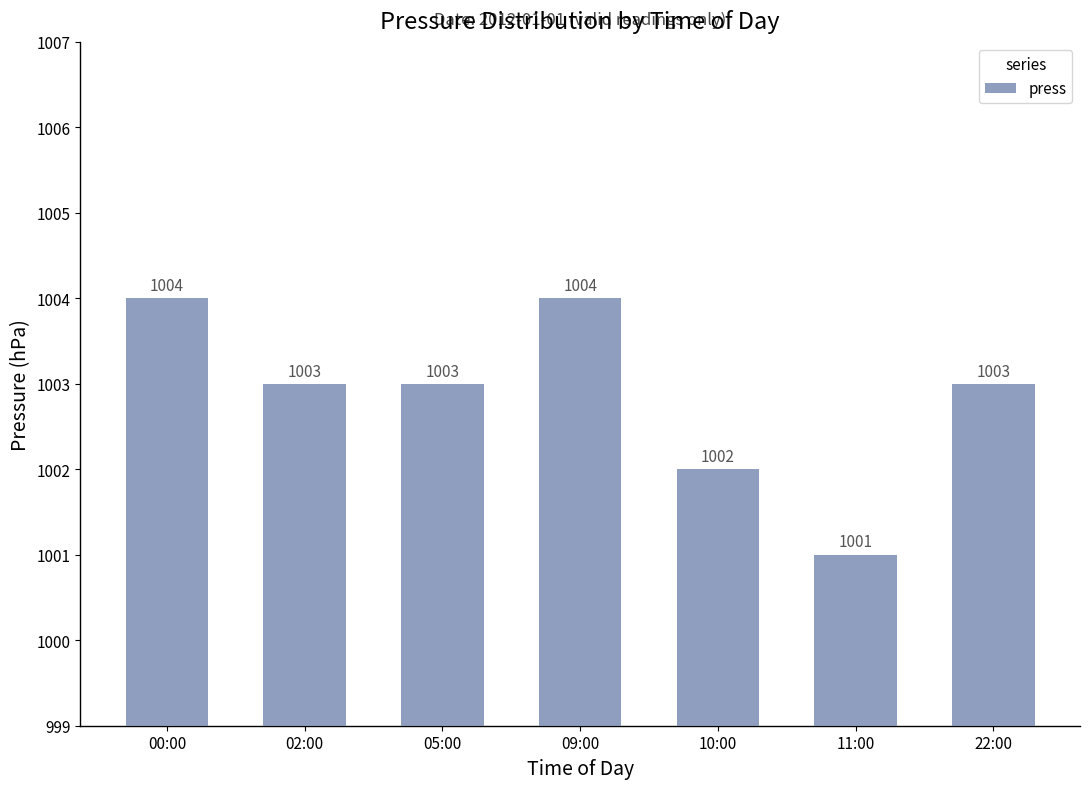

Are the bars horizontal?

No